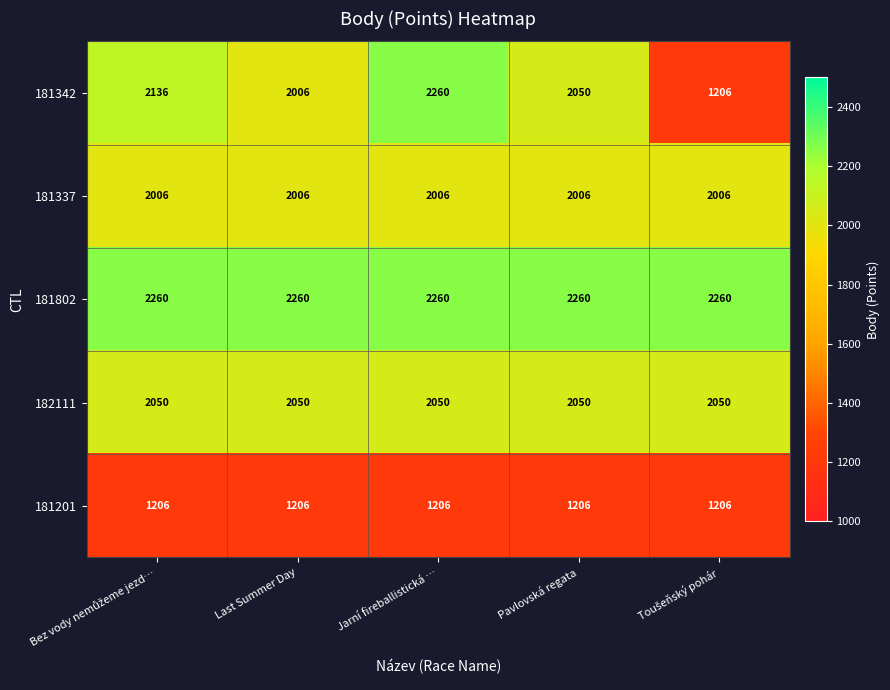

True or false: 181342 has a value of 896 at Last Summer Day.

False